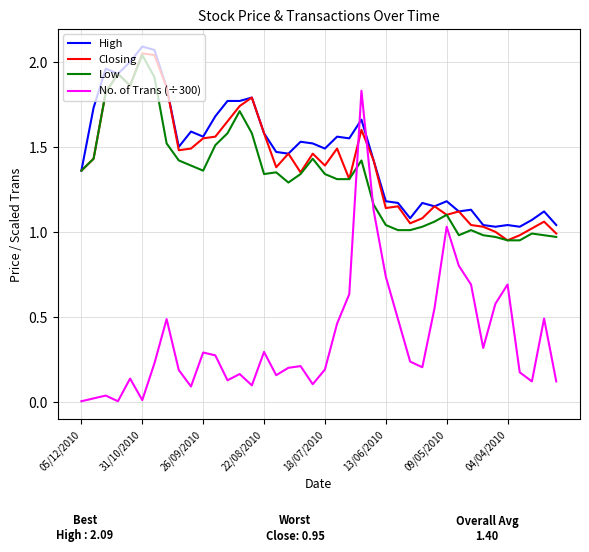

Count the number of data series in this chart.

4